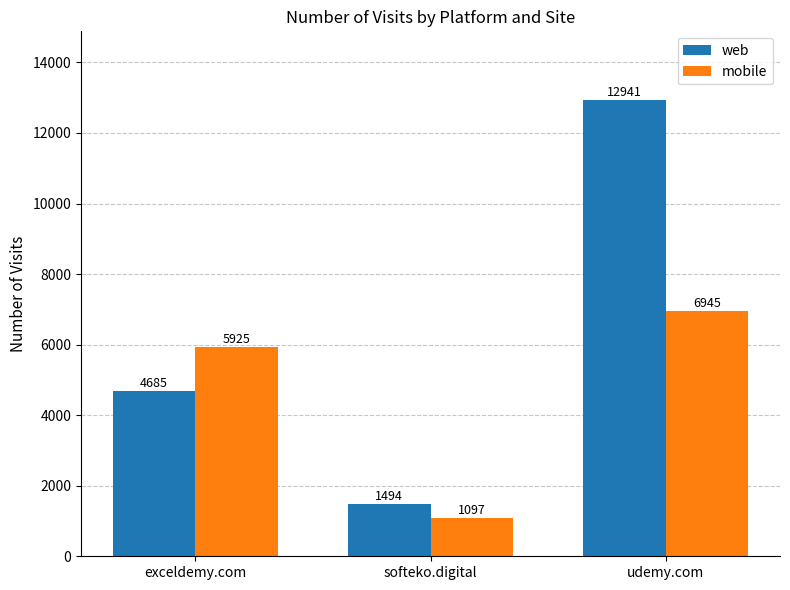

What is the sum of the mobile values at exceldemy.com and udemy.com?

12870